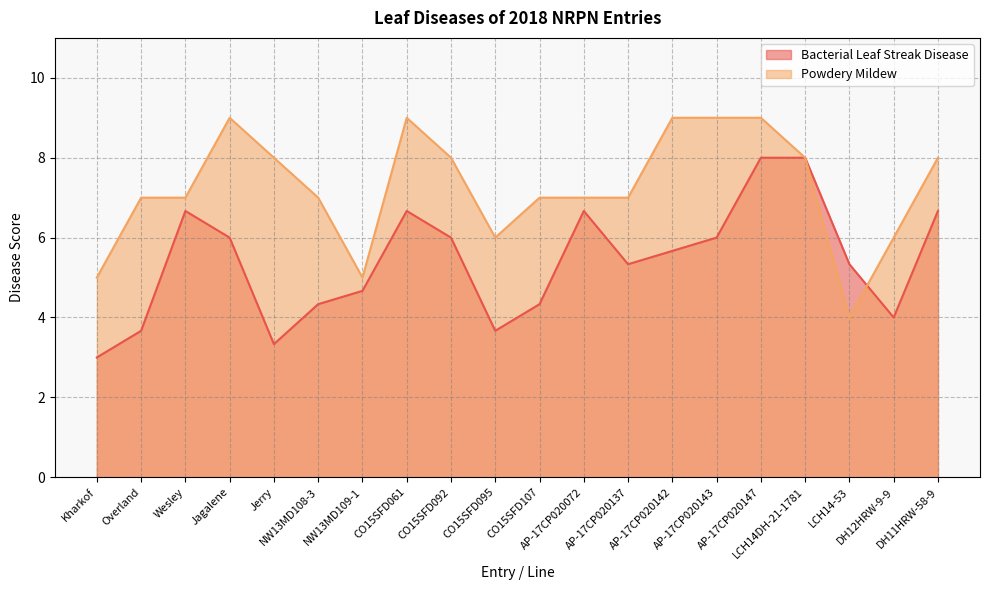

Rank the categories by Bacterial Leaf Streak Disease value from lowest to highest.

Kharkof, Jerry, Overland, CO15SFD095, DH12HRW-9-9, NW13MD108-3, CO15SFD107, NW13MD109-1, AP-17CP020137, LCH14-53, AP-17CP020142, Jagalene, CO15SFD092, AP-17CP020143, Wesley, CO15SFD061, AP-17CP020072, DH11HRW-58-9, AP-17CP020147, LCH14DH-21-1781